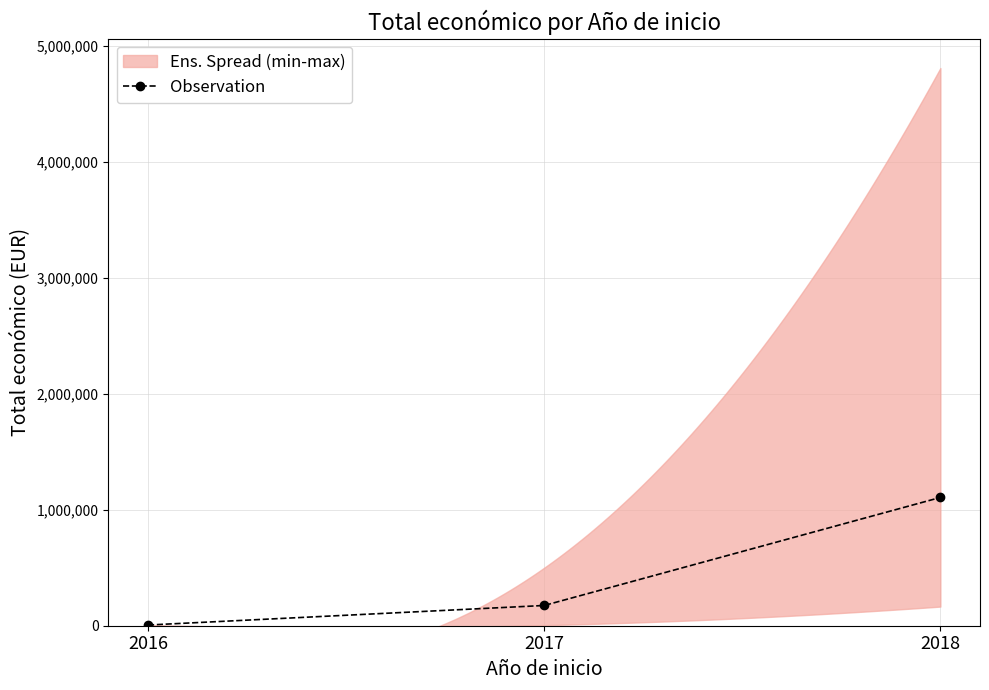

Between 2018 and 2017, which is larger?

2018